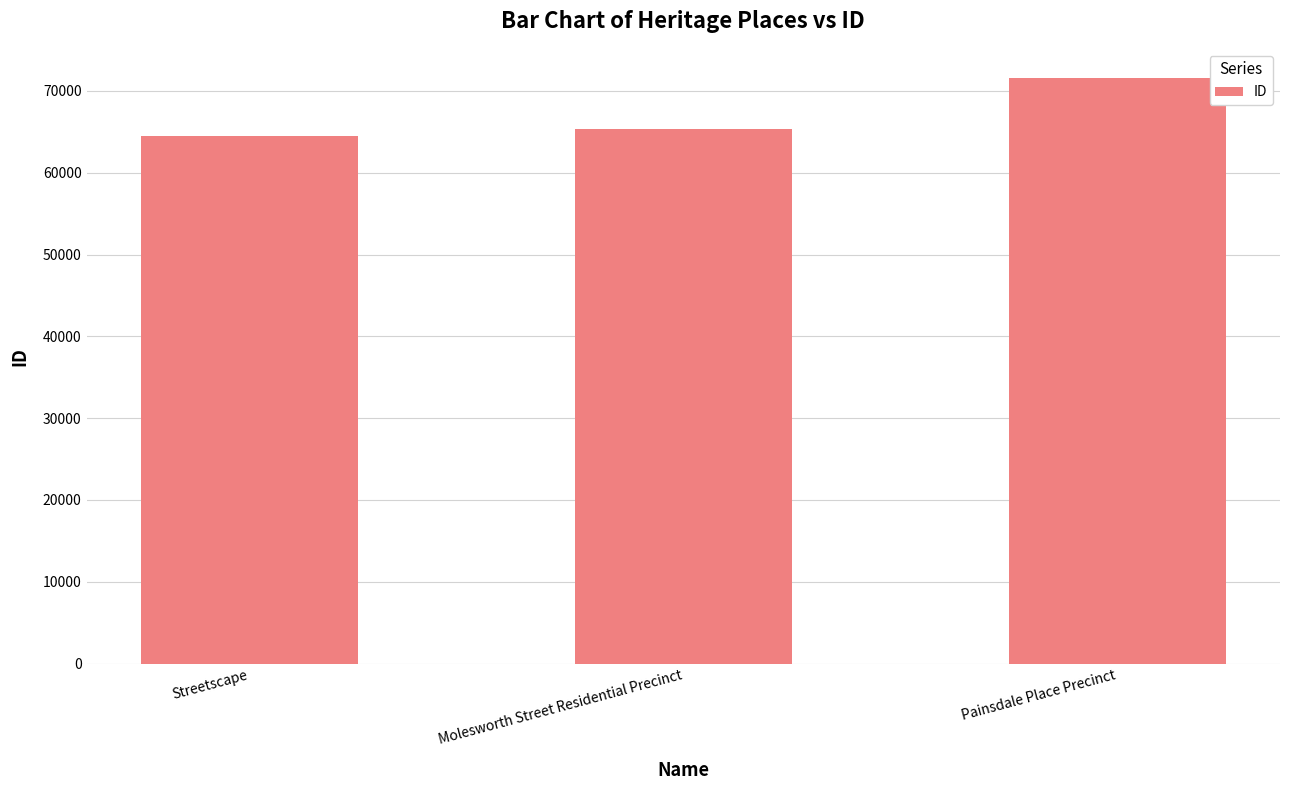

Reading left to right, transcribe all the data shown in this chart.

Streetscape=64524	Molesworth Street Residential Precinct=65348	Painsdale Place Precinct=71565